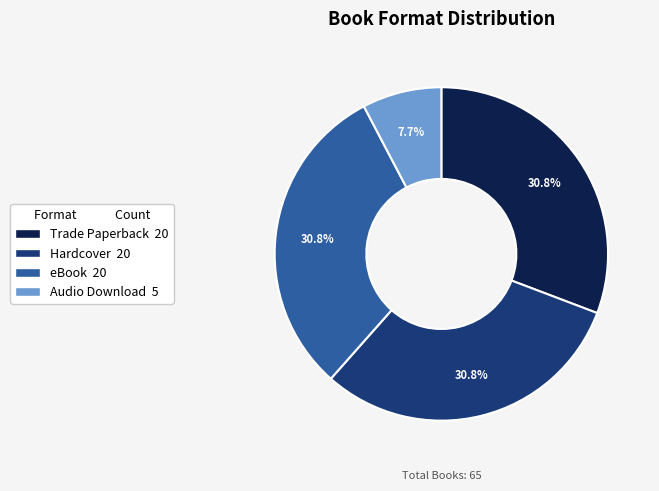

To the nearest percent, what is the difference between the Audio Download and Hardcover slice percentages?

23%